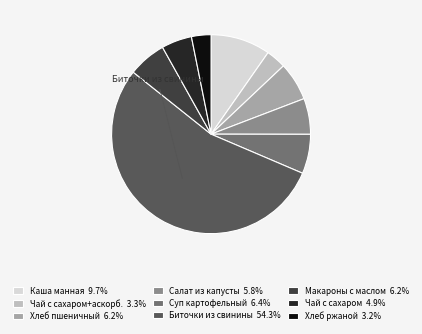

Approximately how many times larger is the value at Биточки из свинины 54.3% compared to Хлеб пшеничный 6.2%?

8.7